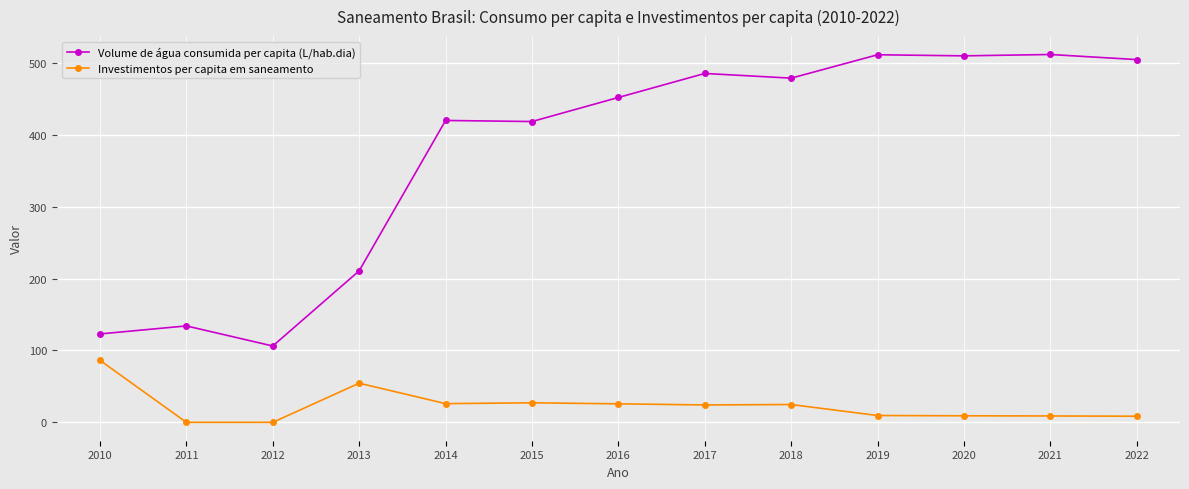

Is it true that Volume de água consumida per capita (L/hab.dia) equals 59.8 at 2012?

False